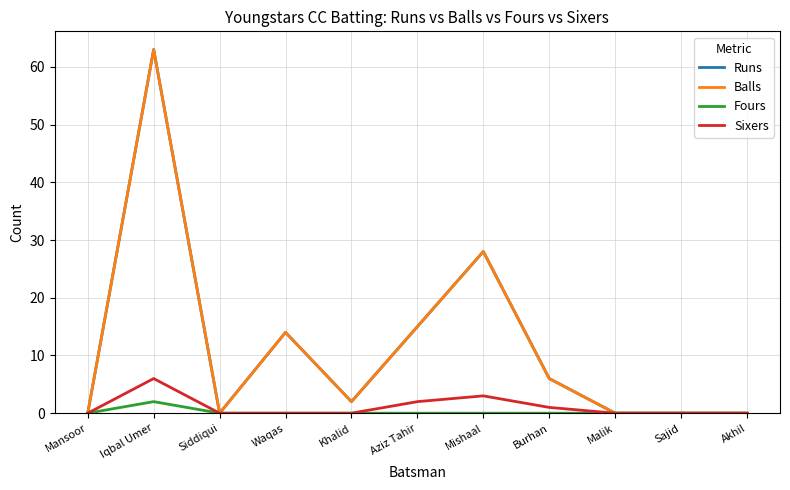

Between Iqbal Umer and Aziz Tahir, which series saw the biggest shift?

Runs